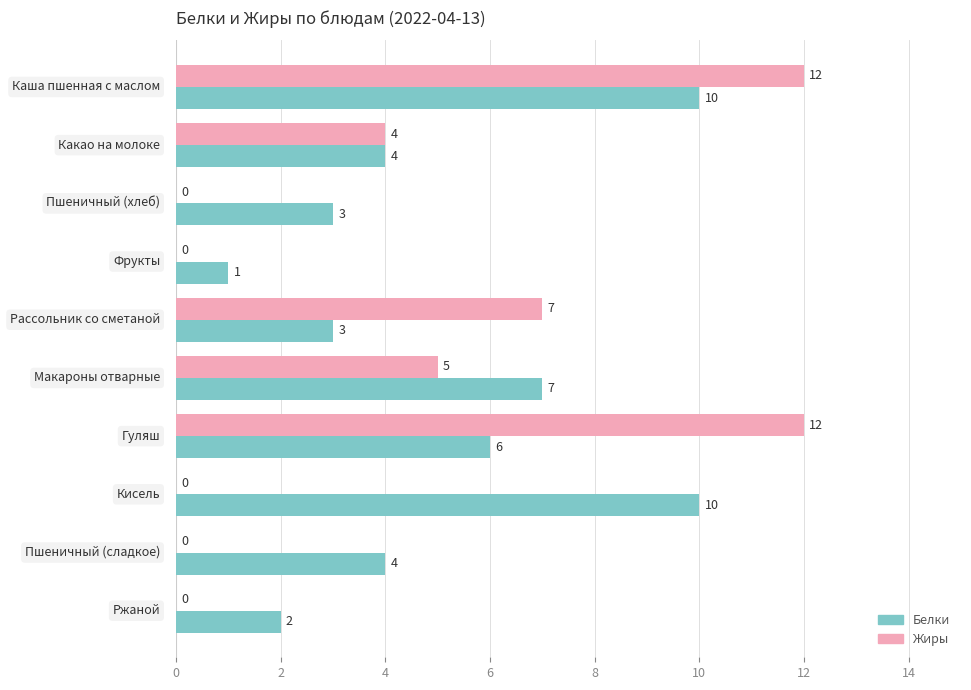

How many Белки values are between 3 and 7?

6